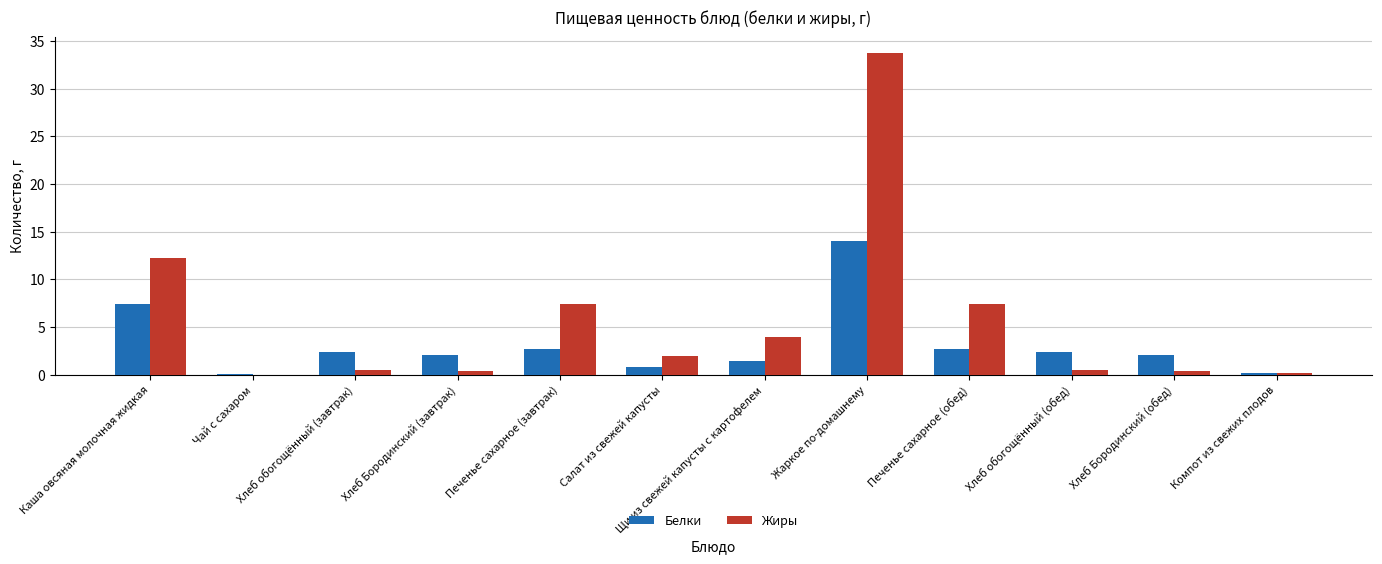

What are all the series names shown in the legend?

Белки, Жиры